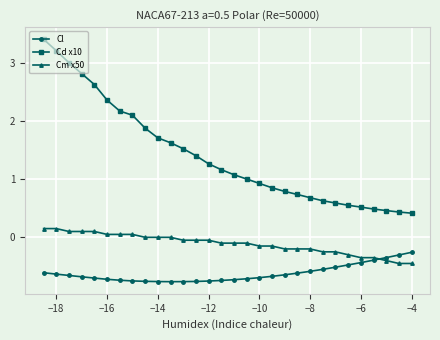

Which series has the largest range (max minus min)?

Cd x10